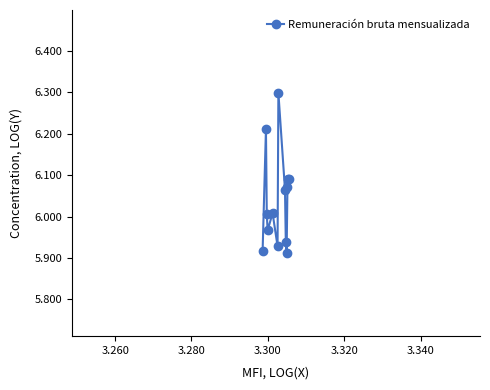

What is the sum of all values?

78.5